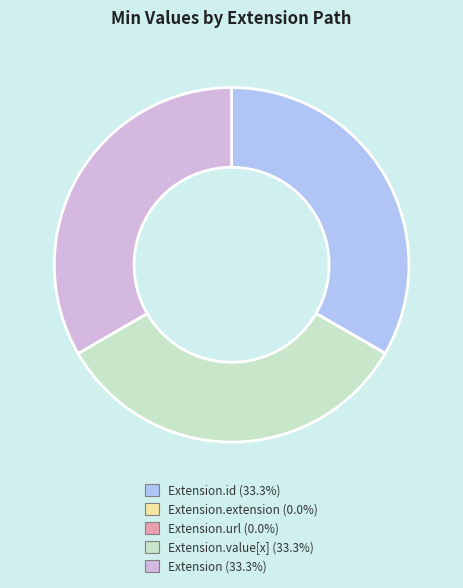

Is there a majority slice in this chart?

No